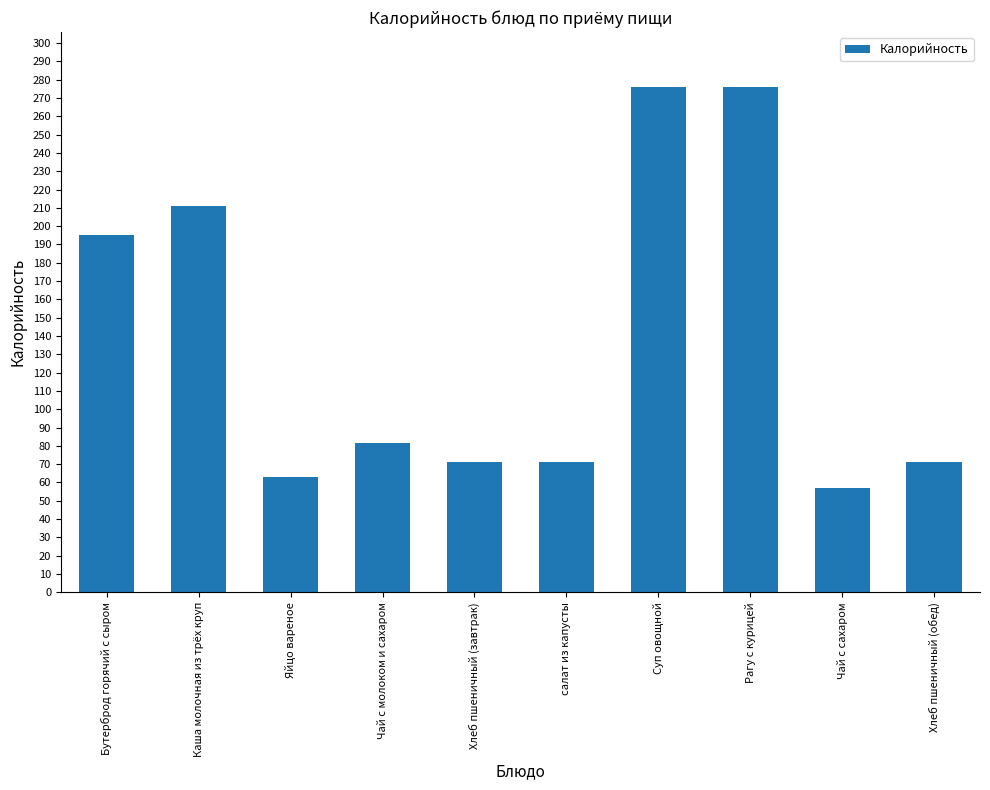

What is the sum of all values?

1372.8